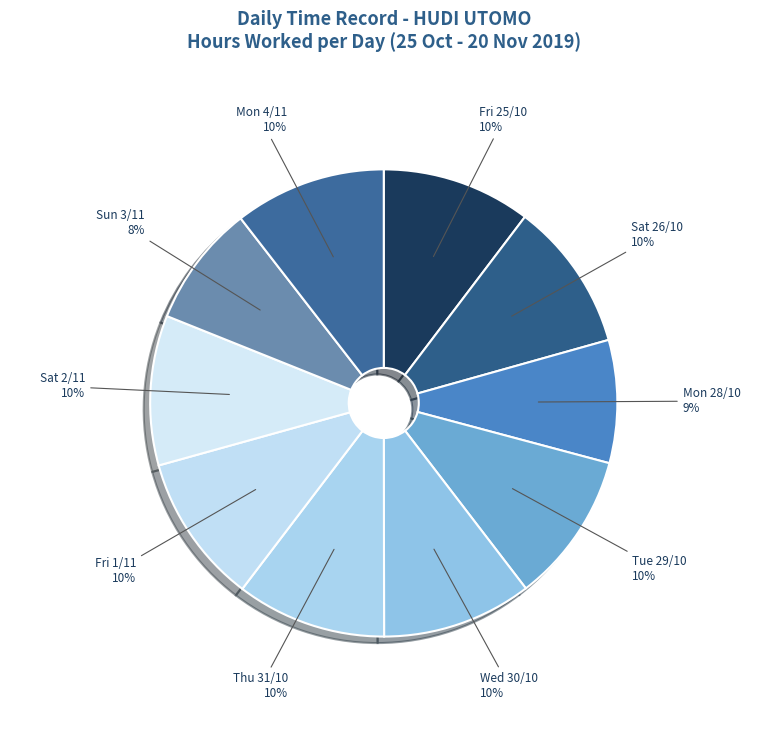

Does Fri 1/11 represent more than half of the total?

No